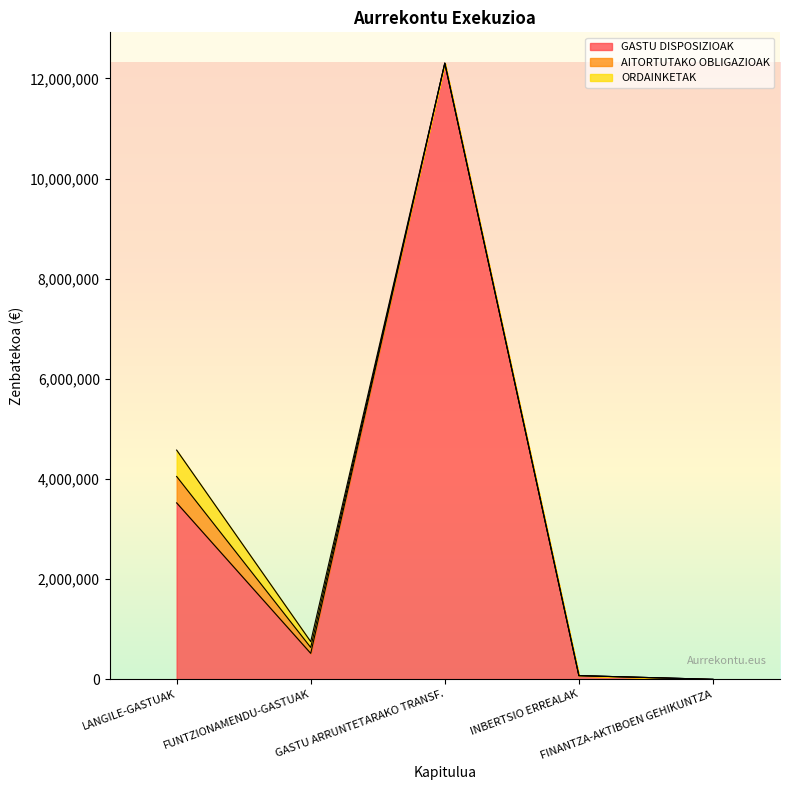

How many lines are shown in the chart?

3